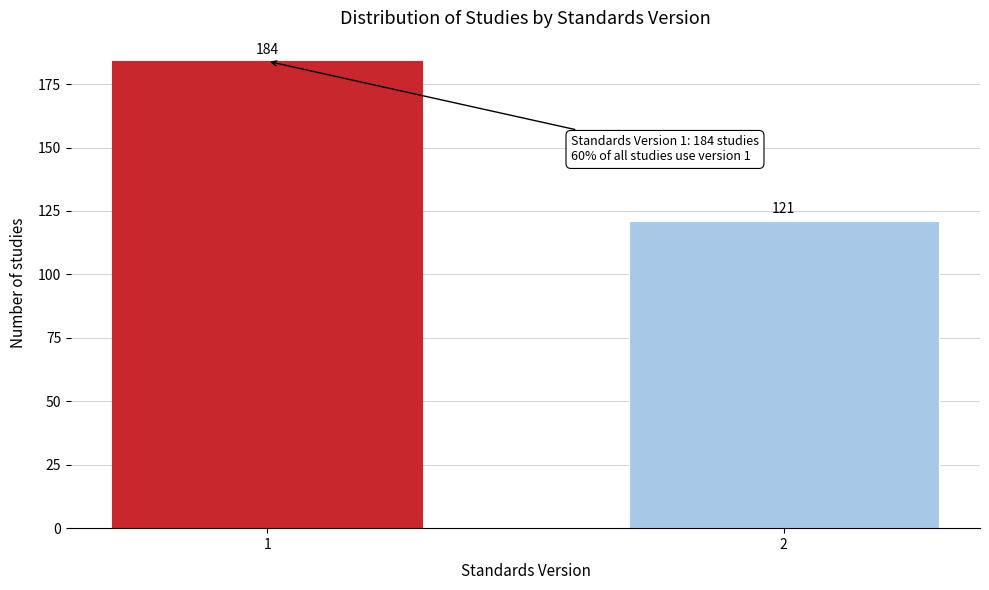

Reading left to right, list all the values displayed in this chart.

1=184	2=121